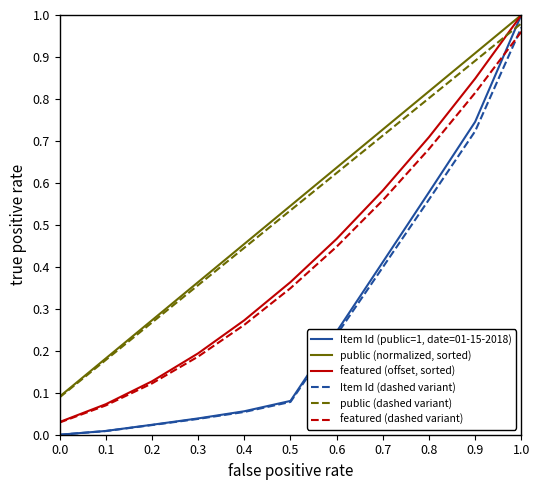

Rank the series at 0.7 from lowest to highest value.

Item Id (dashed variant), Item Id (public=1, date=01-15-2018), featured (dashed variant), featured (offset, sorted), public (dashed variant), public (normalized, sorted)